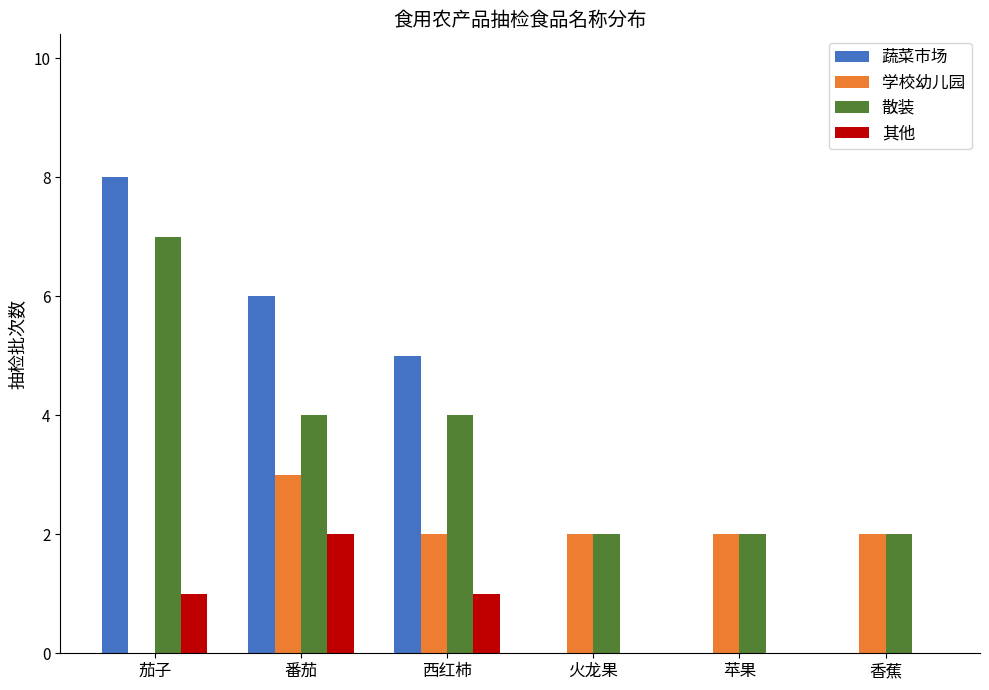

How many 蔬菜市场 values are between 0 and 6?

5